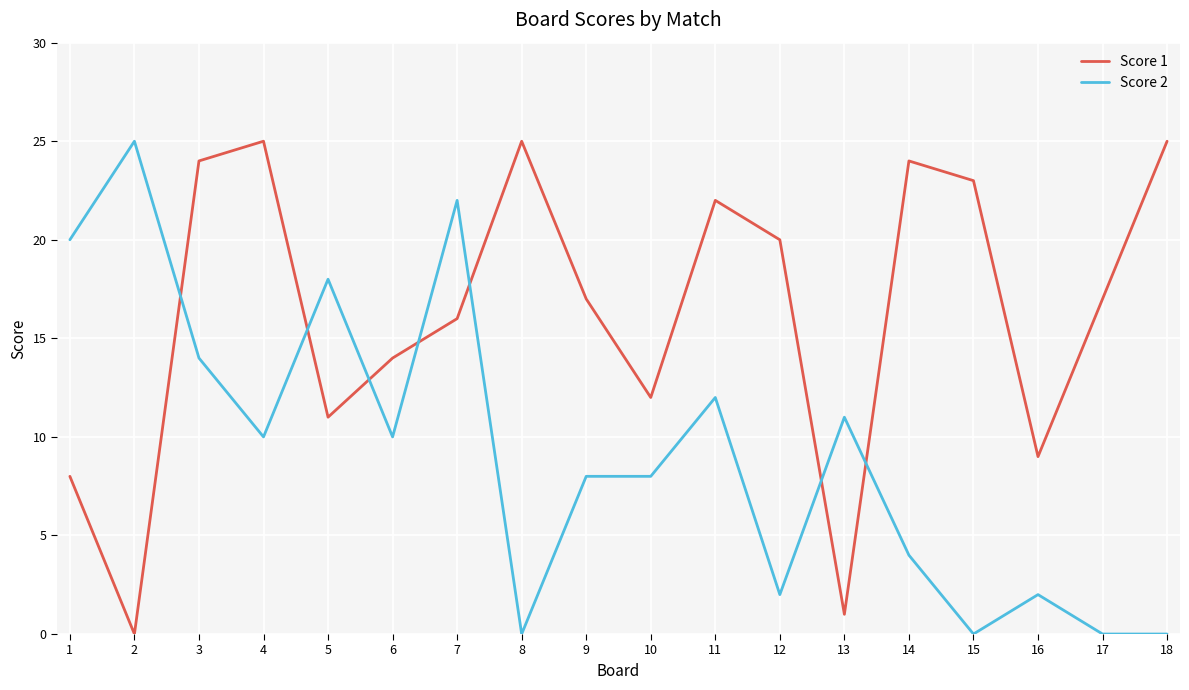

What is the greatest value displayed?

25